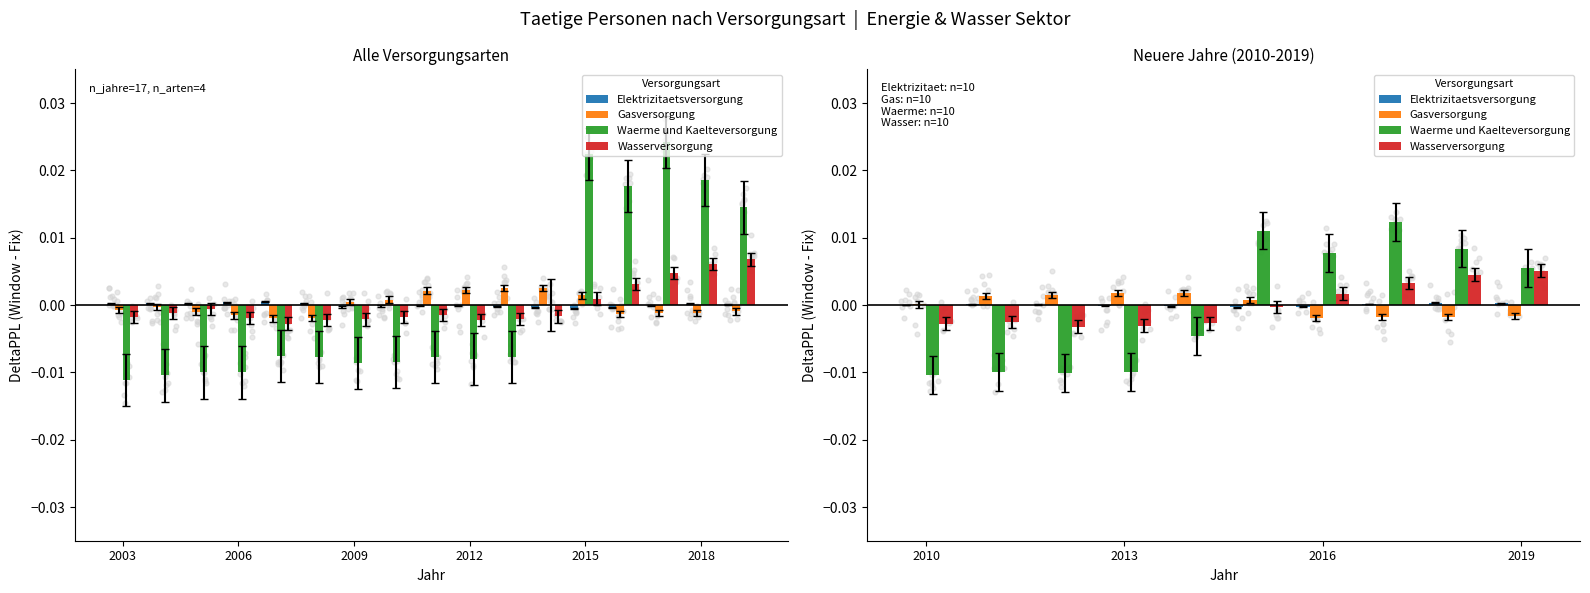

Which series reaches the minimum Y coordinate?

Waerme und Kaelteversorgung